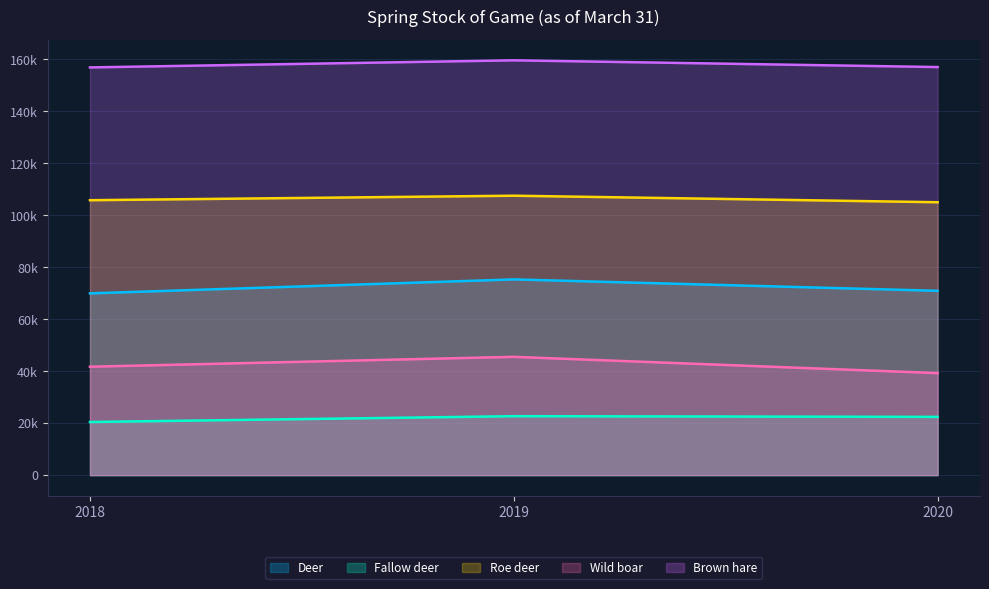

Which category has the highest value across all series?

2019